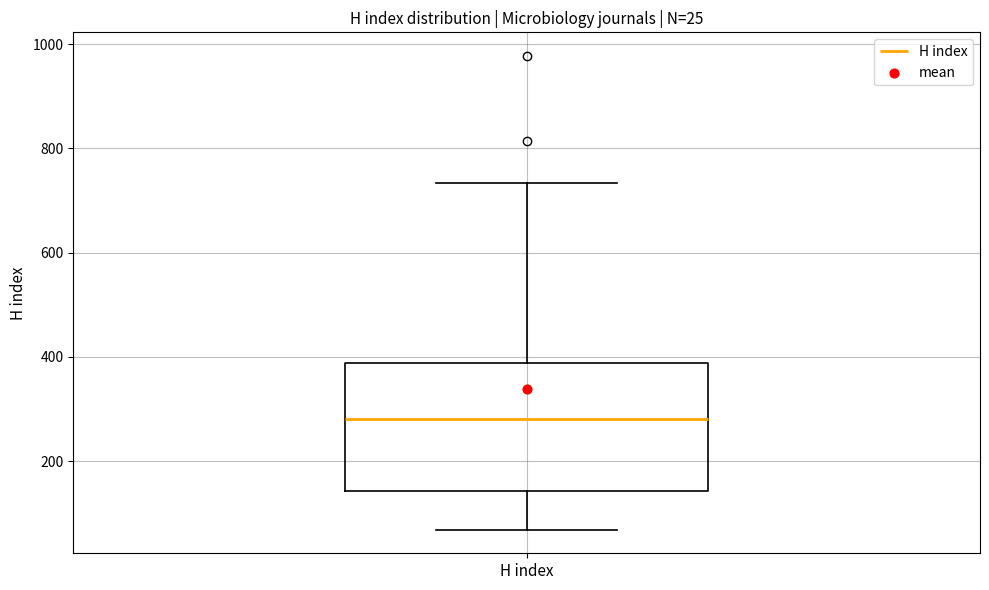

Read this box plot against the y-axis: the position of the median line, the range covered by the box, and the ends of both whiskers. The values are not printed on the chart, so give them approximately, as read against the axis.

median 280, box 140 to 380, whiskers 60 to 740